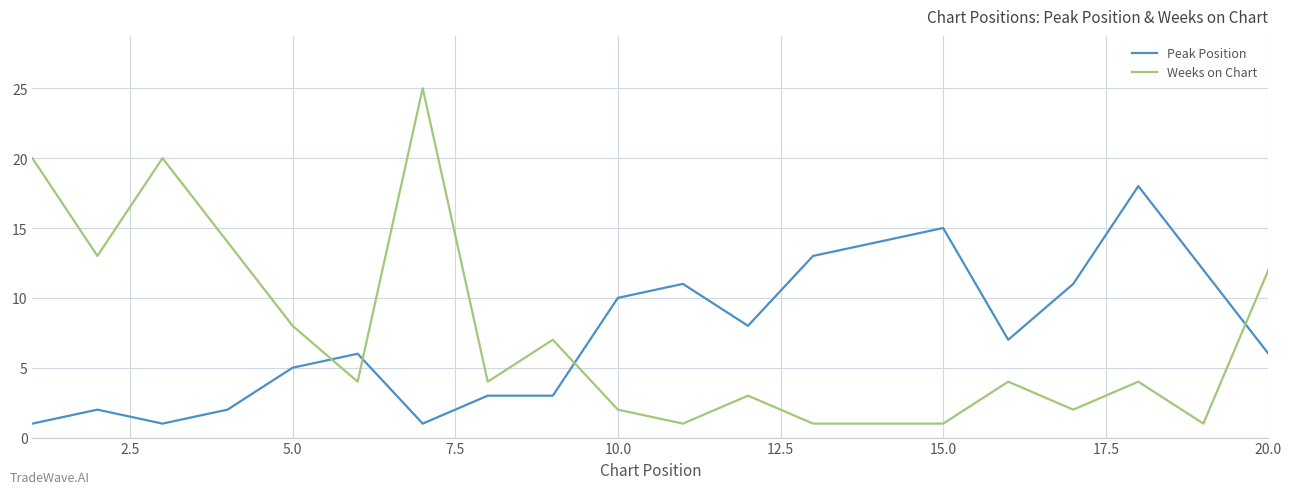

What is the difference between the maximum and minimum values in the Peak Position series?

17